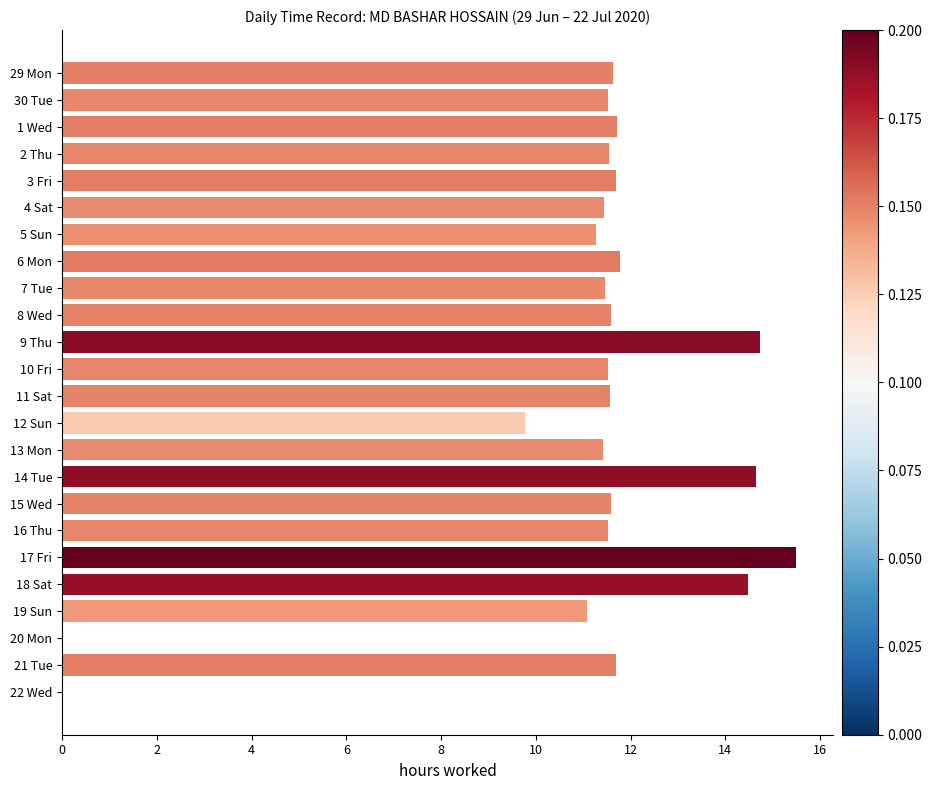

True or false: the data shows 0.0 at 22 Wed.

True